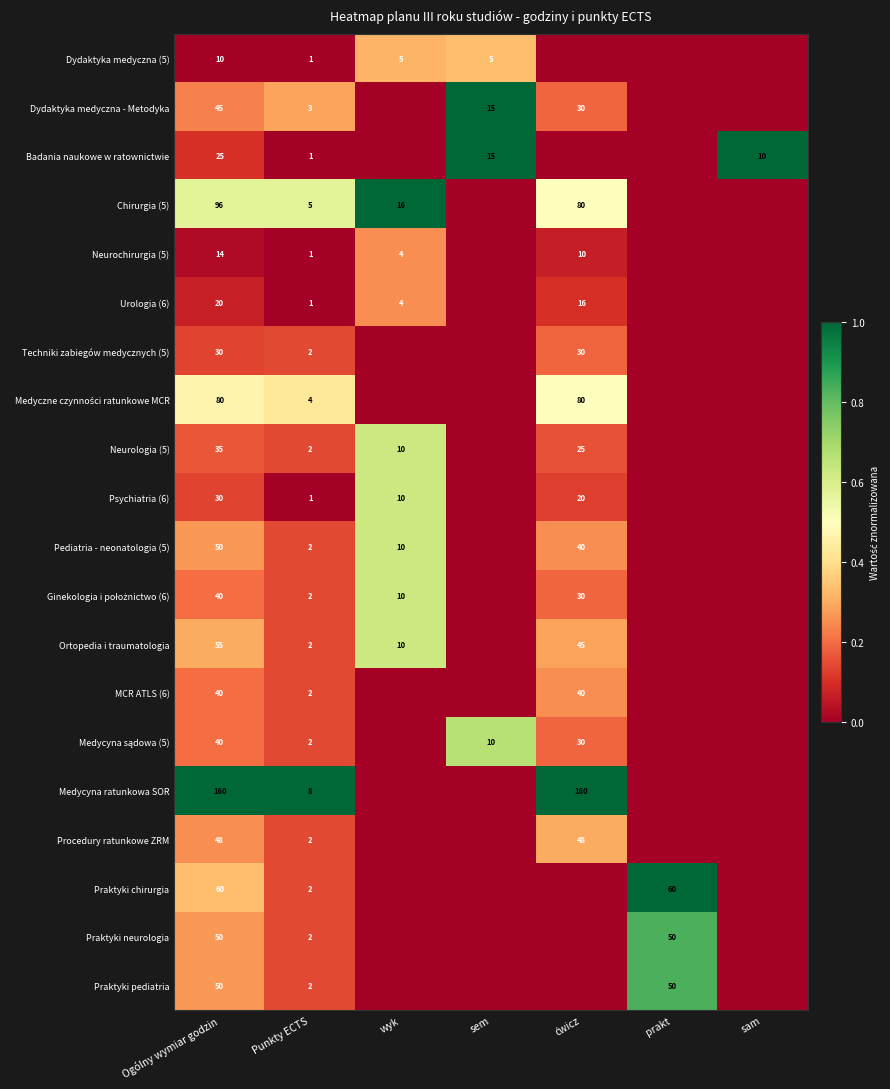

What is the total value across all series at Punkty ECTS?

47